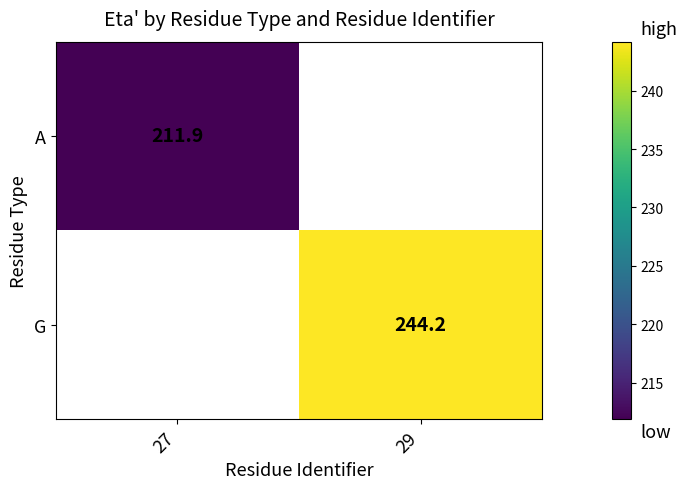

Is it true that A equals 57.1 at 27?

False